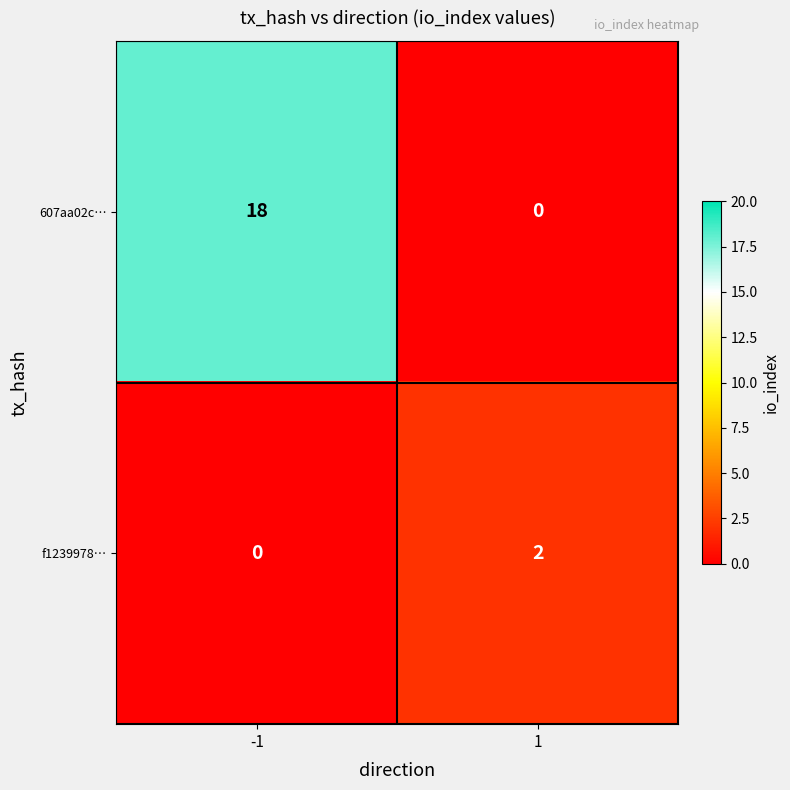

Is the value of 607aa02c… at -1 greater than the value of f1239978… at 1?

Yes